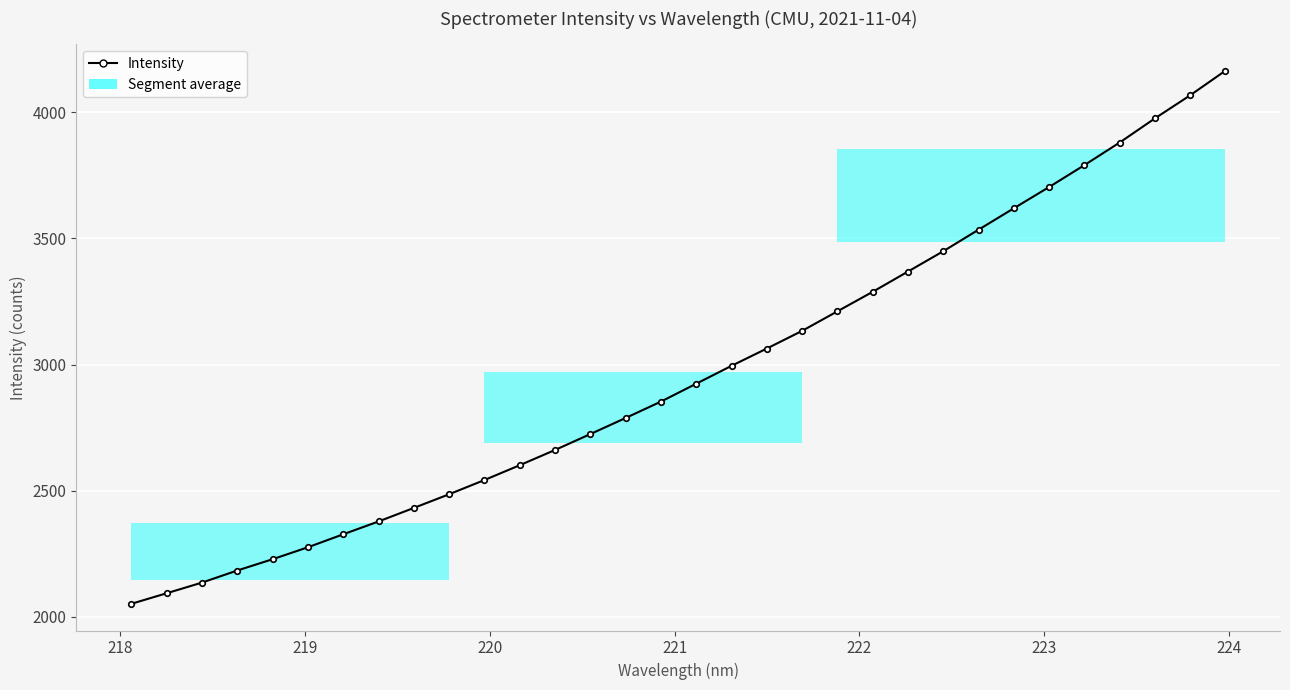

What is the greatest value displayed?

4164.4